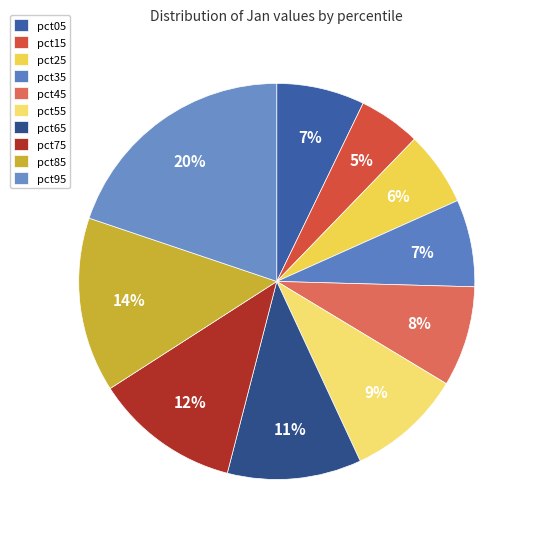

To the nearest percent, what is the combined percentage of pct15 and pct55?

14%